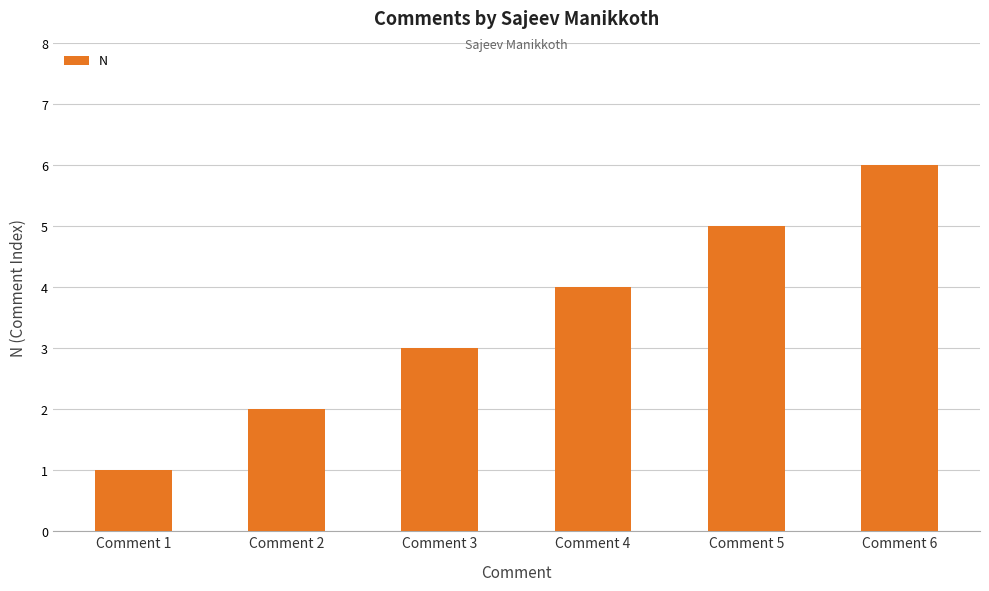

What is the difference between the maximum and minimum values?

5